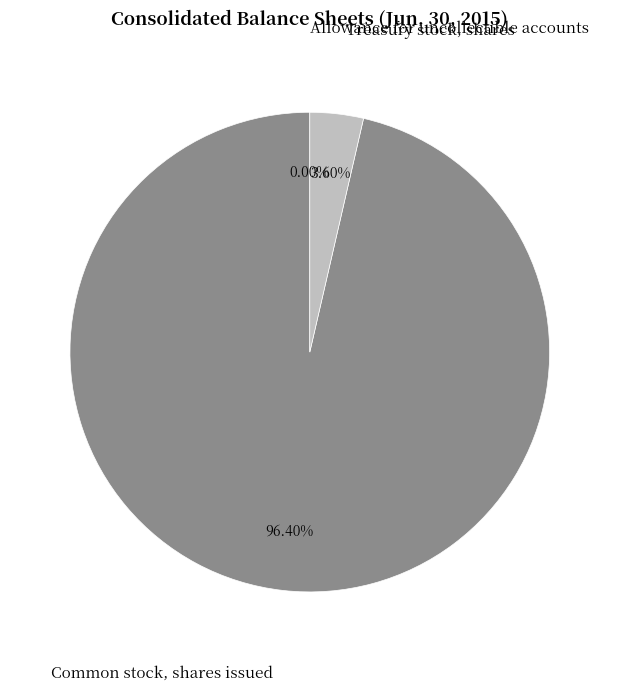

The Common stock, shares issued slice represents 99% of the pie. True or false?

False